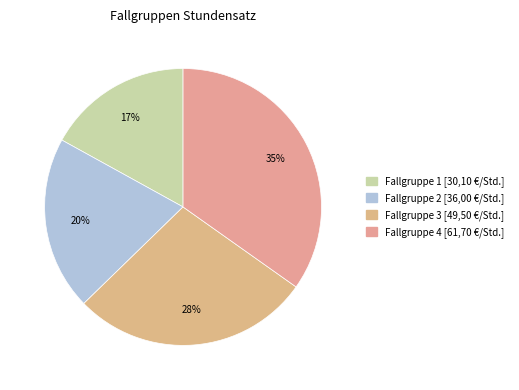

Does Fallgruppe 3 represent more than half of the total?

No